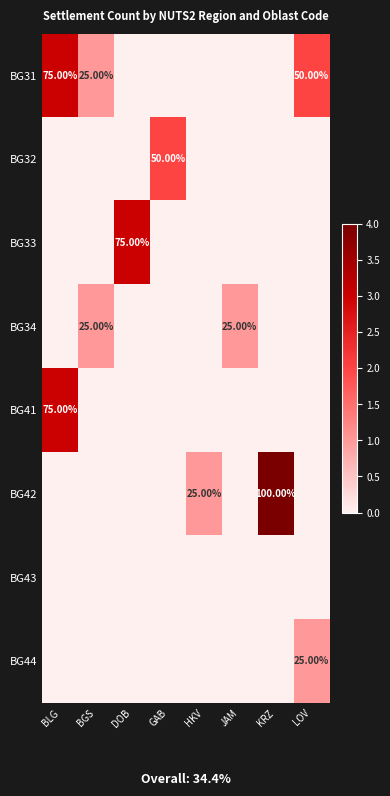

List the labels in order of BG42 value, largest first.

KRZ, HKV, BLG, BGS, DOB, GAB, JAM, LOV